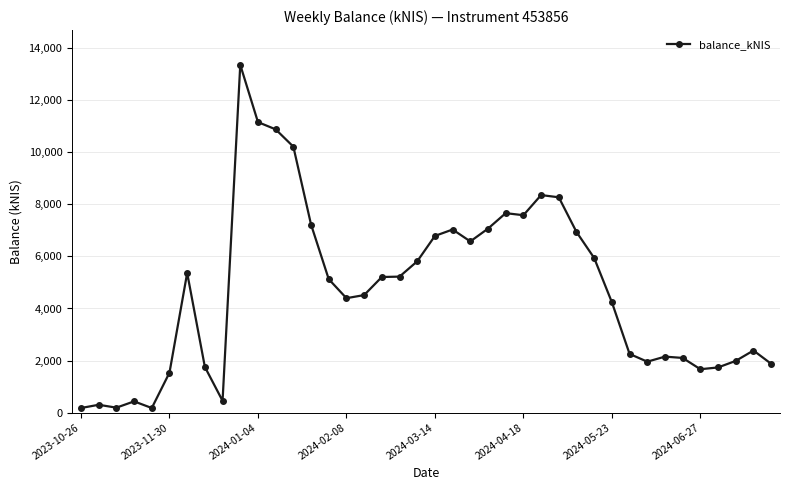

How many data points are less than 5125?

20